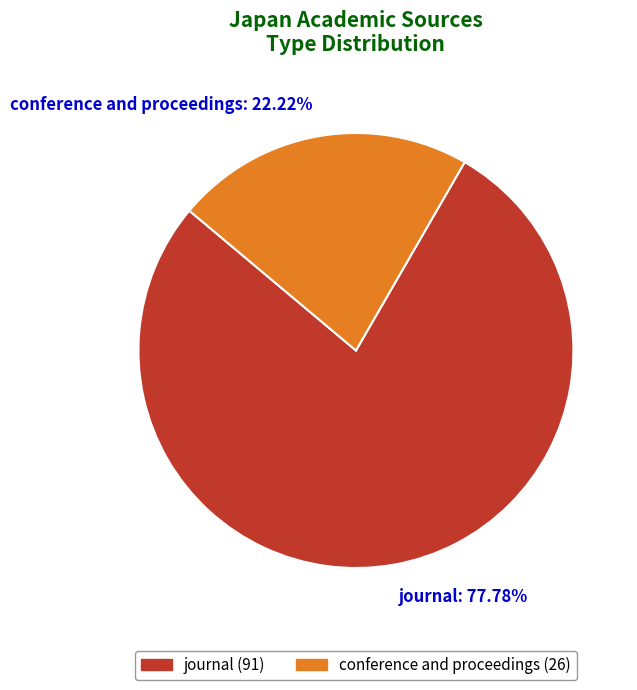

What percentage is the journal slice, to the nearest percent?

78%